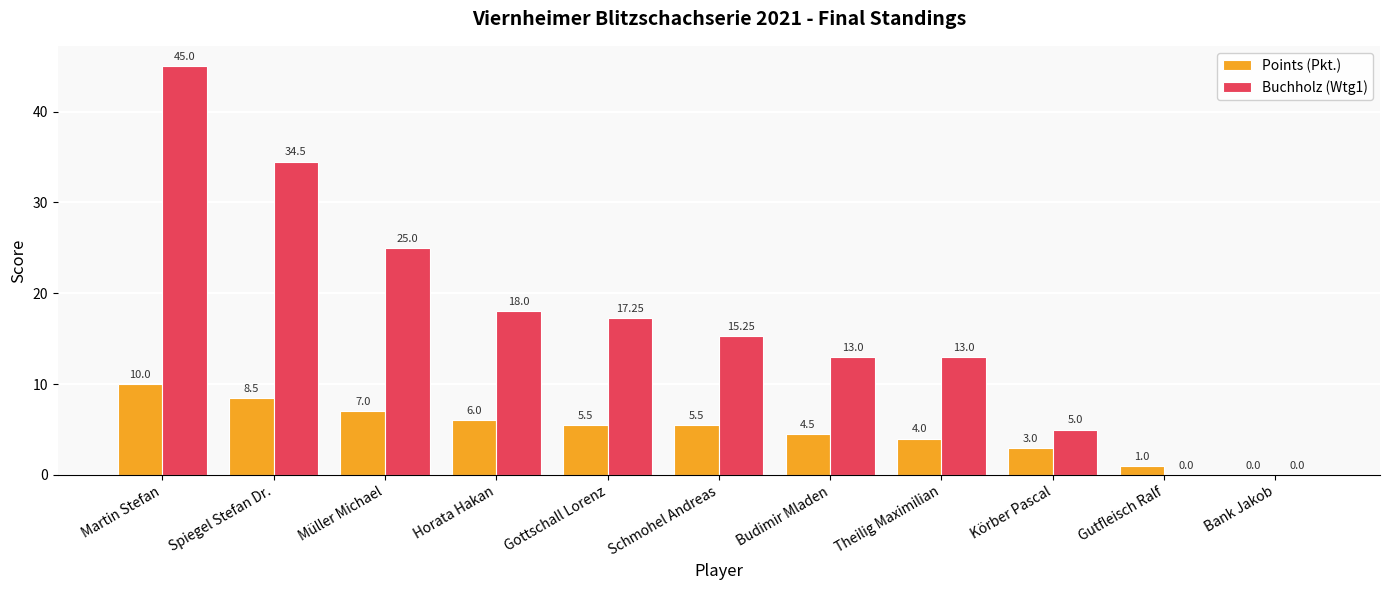

Which series changed the most between Horata Hakan and Gutfleisch Ralf?

Buchholz (Wtg1)